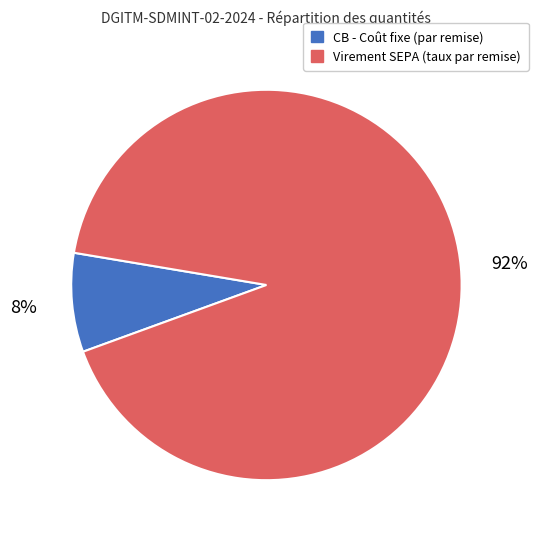

To the nearest percent, what portion does Virement SEPA (taux par remise) represent?

92%